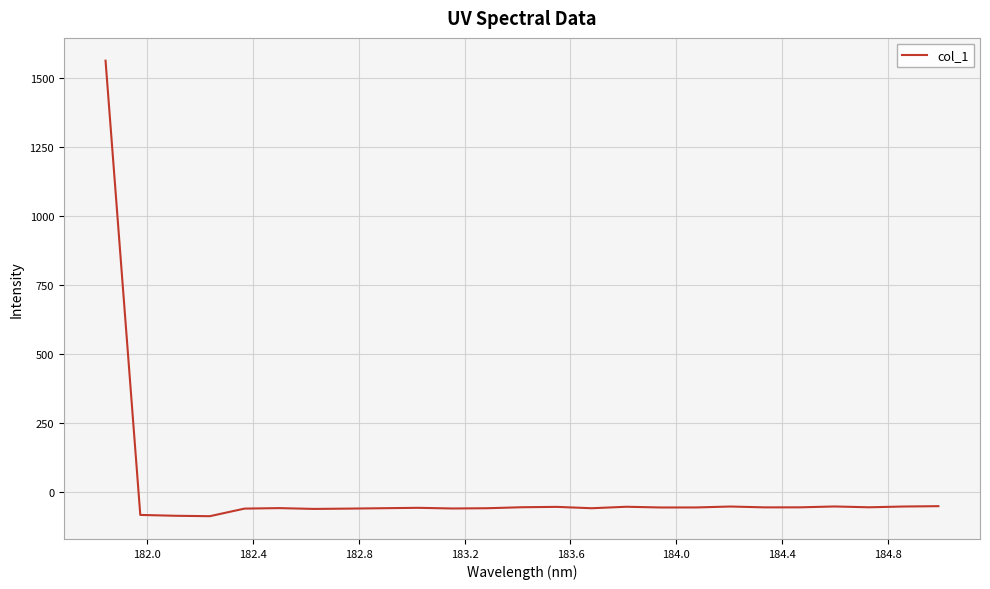

What is the maximum value shown in the chart?

1563.4